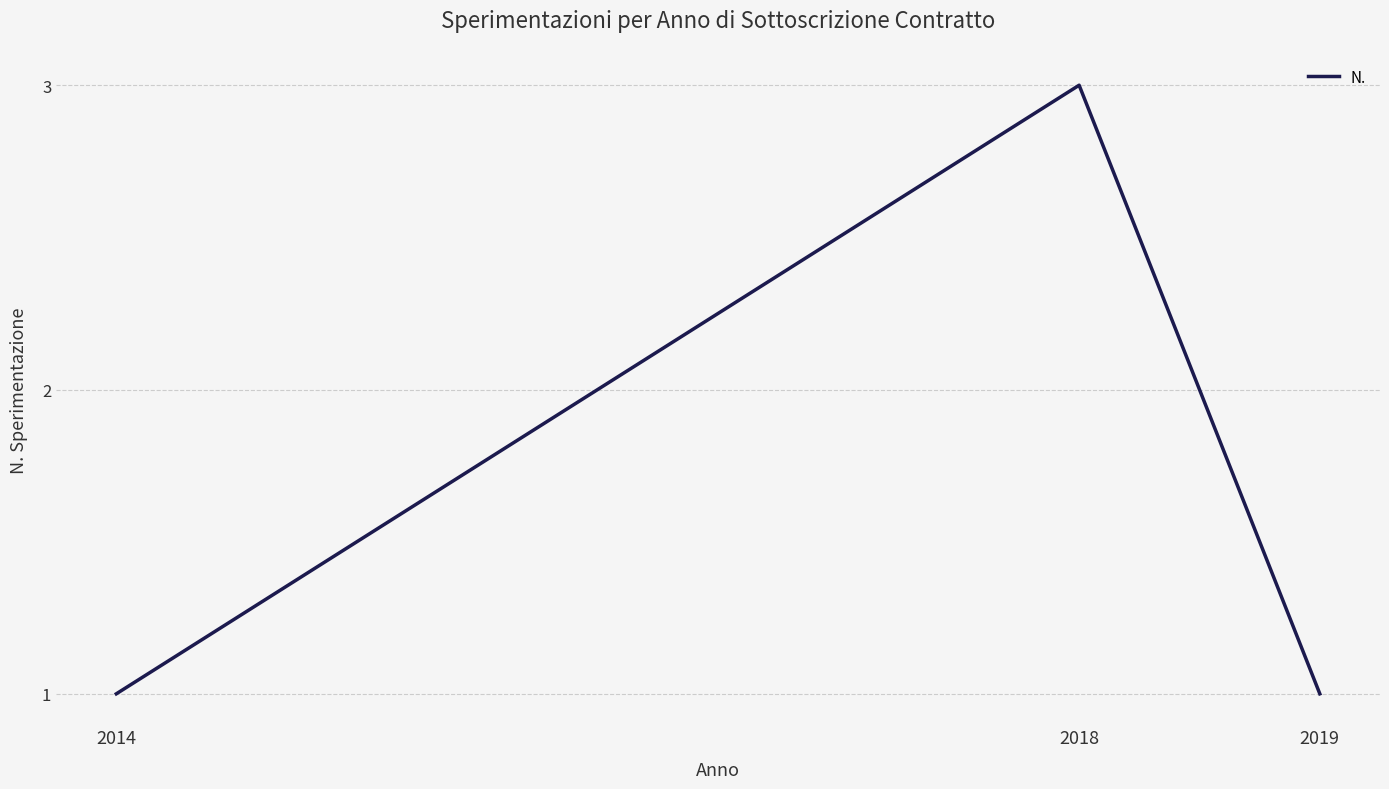

What is the approximate value at 2014?

1